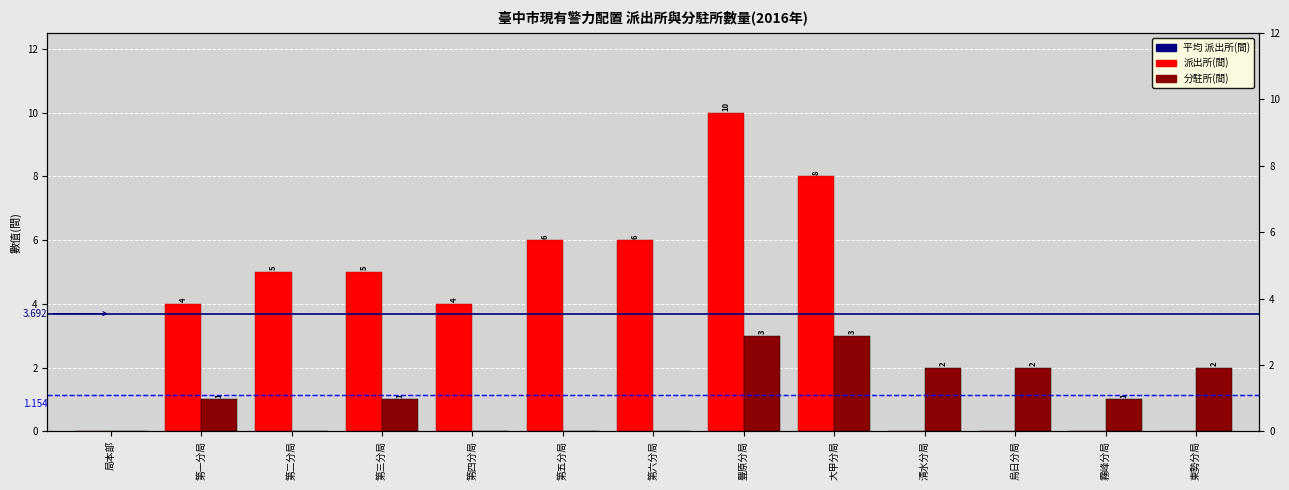

What is the maximum value shown in the chart?

10